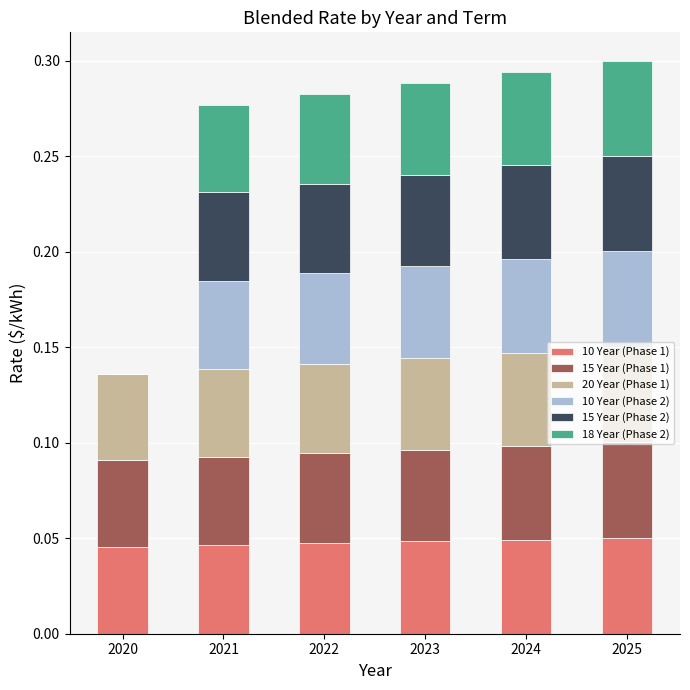

What is the total value across all series at 2021?

0.3